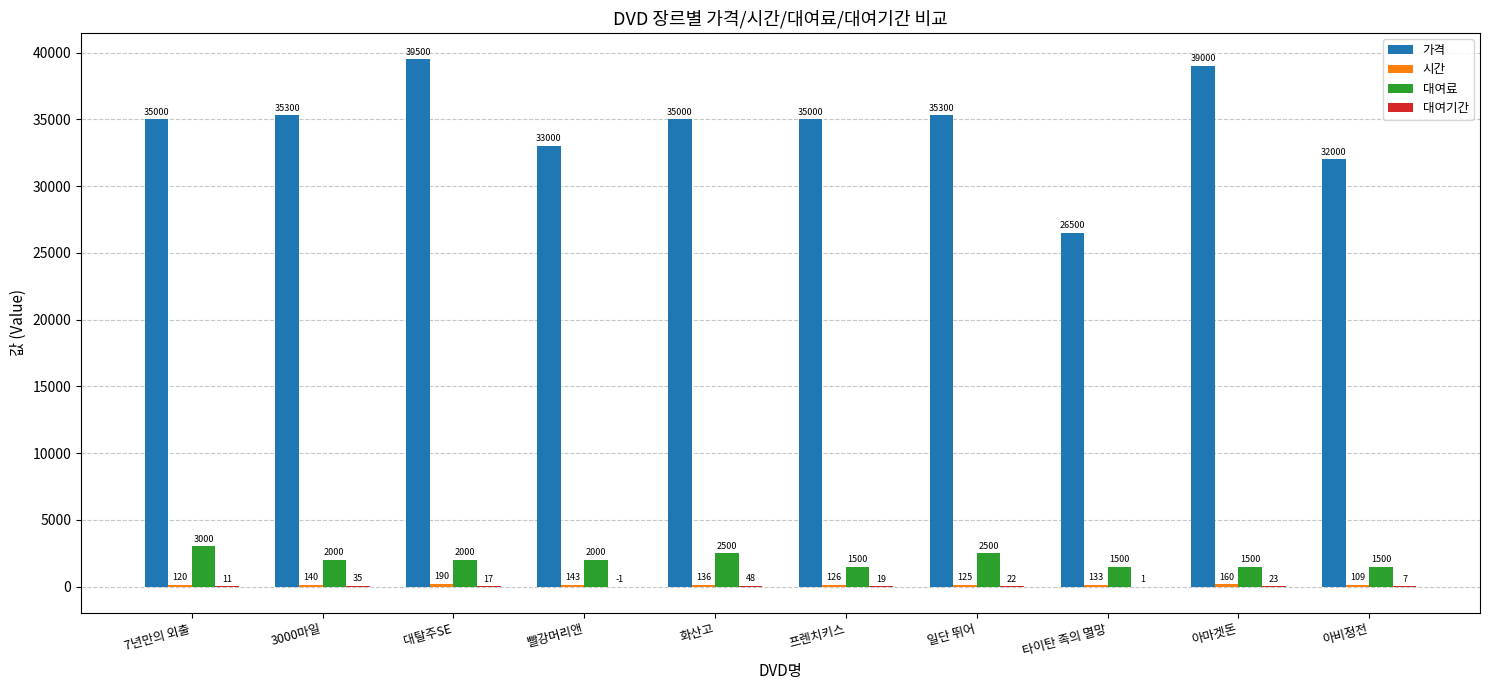

How many series are shown in this chart?

4